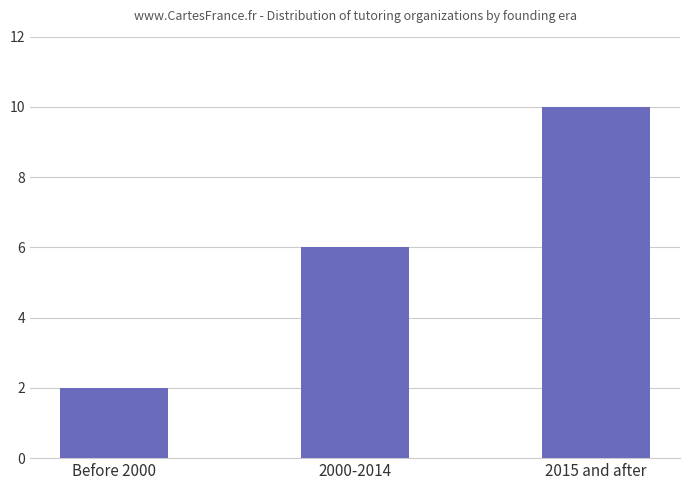

List the labels in order of value, smallest first.

Before 2000, 2000-2014, 2015 and after